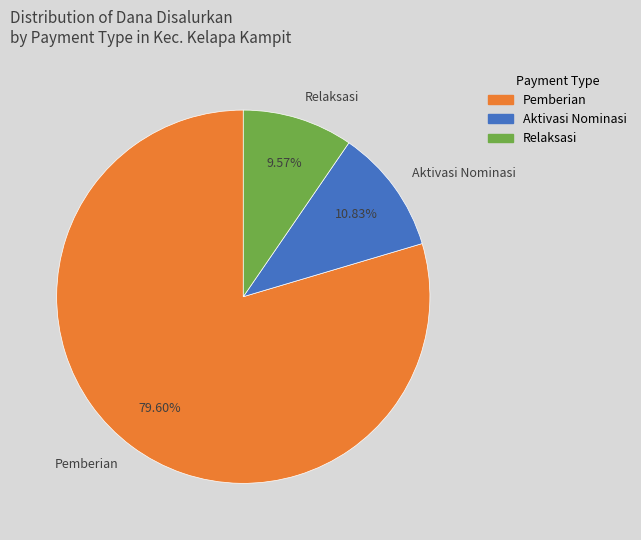

To the nearest percent, what is the difference between the largest and smallest slice percentages?

70%